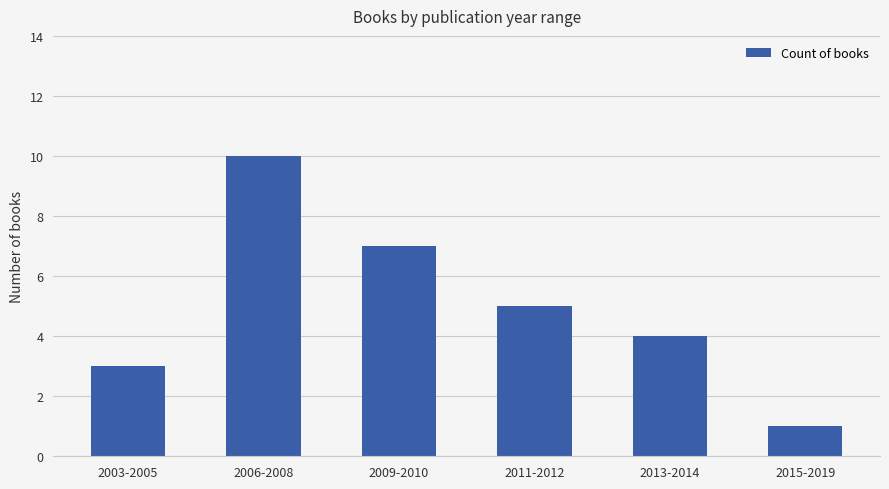

Reading left to right, what are all the values shown in this chart?

3	10	7	5	4	1